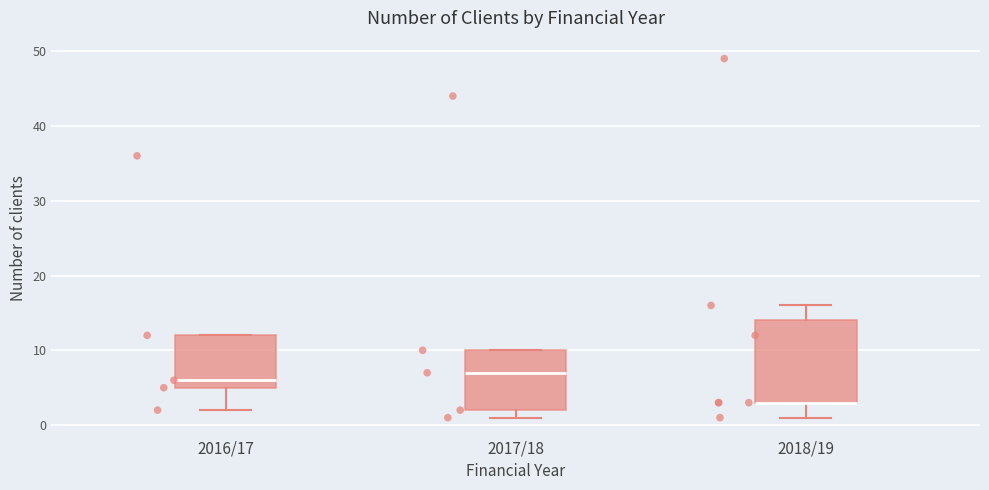

Reading left to right, transcribe this box plot: for each box, give where its median line is, the range the box spans, and where its two whiskers end, as read against the y-axis. The values are not printed on the chart, so give them approximately, as read against the axis.

2016/17: median 6, box 5 to 12, whiskers 2 to 12
2017/18: median 7, box 2 to 10, whiskers 1 to 10
2018/19: median 3 (drawn on the box's lower edge), box 3 to 14, whiskers 1 to 16